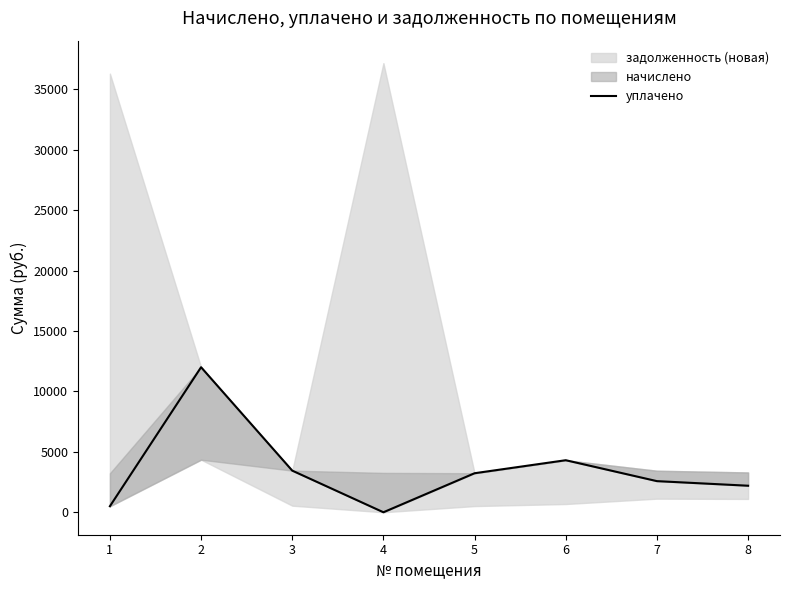

What is the difference between the second highest and second lowest values?

3805.6